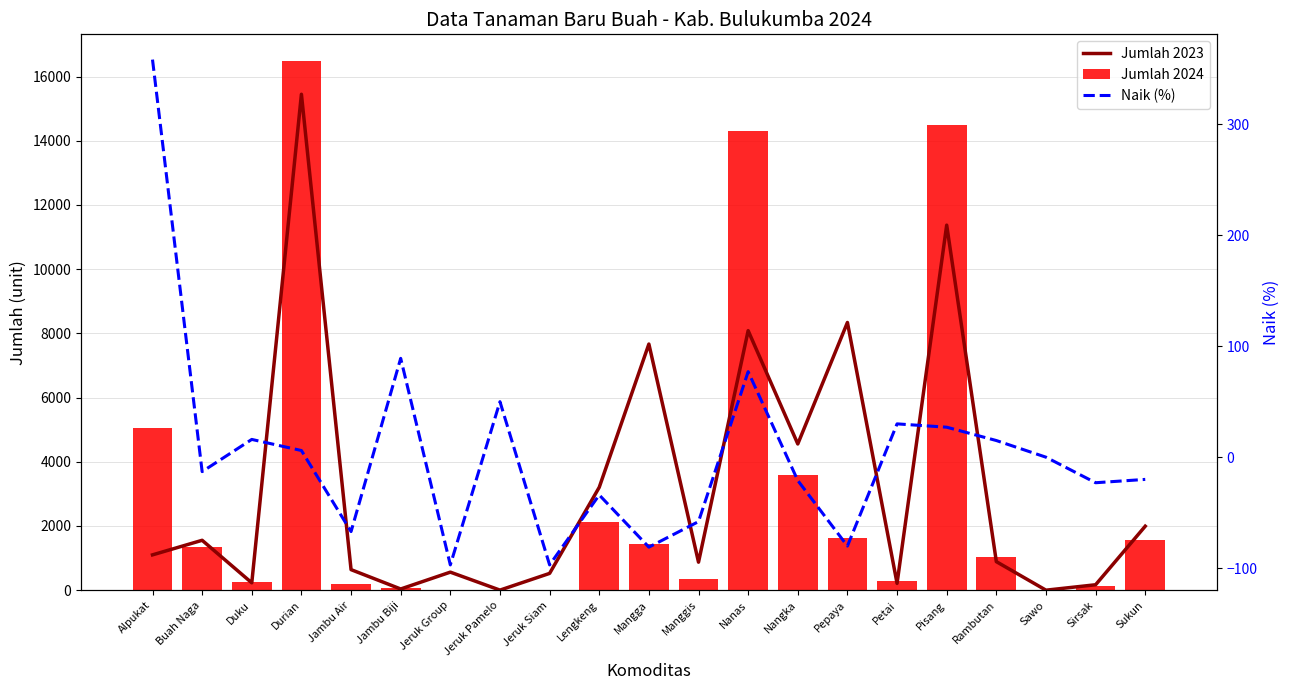

What is the difference between the highest and lowest values at Buah Naga?

1567